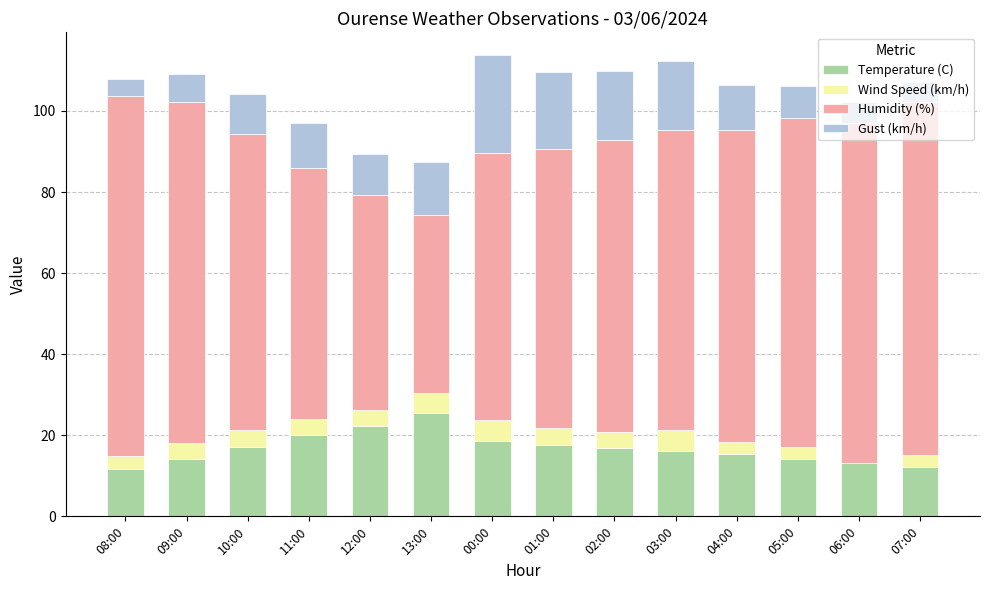

What is the sum of all Temperature (C) values?

235.1